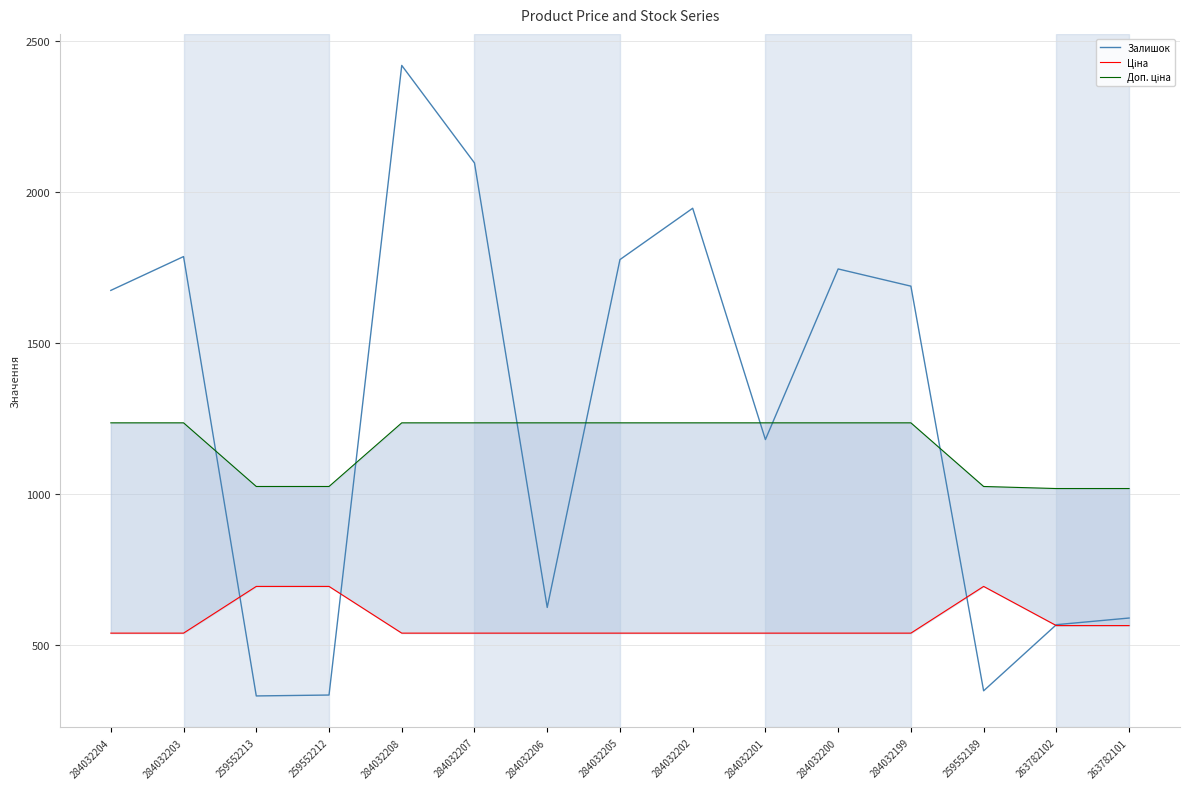

How many interior local peaks does the Залишок series have?

4